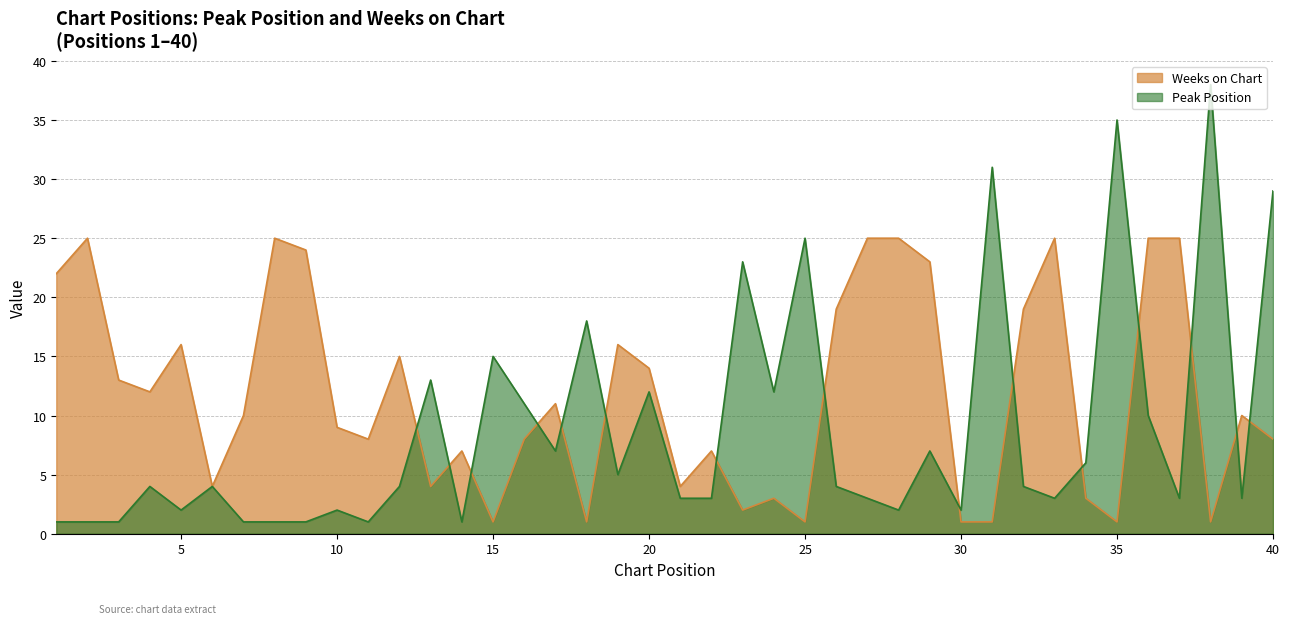

True or false: Weeks on Chart and Peak Position cross at least once.

True